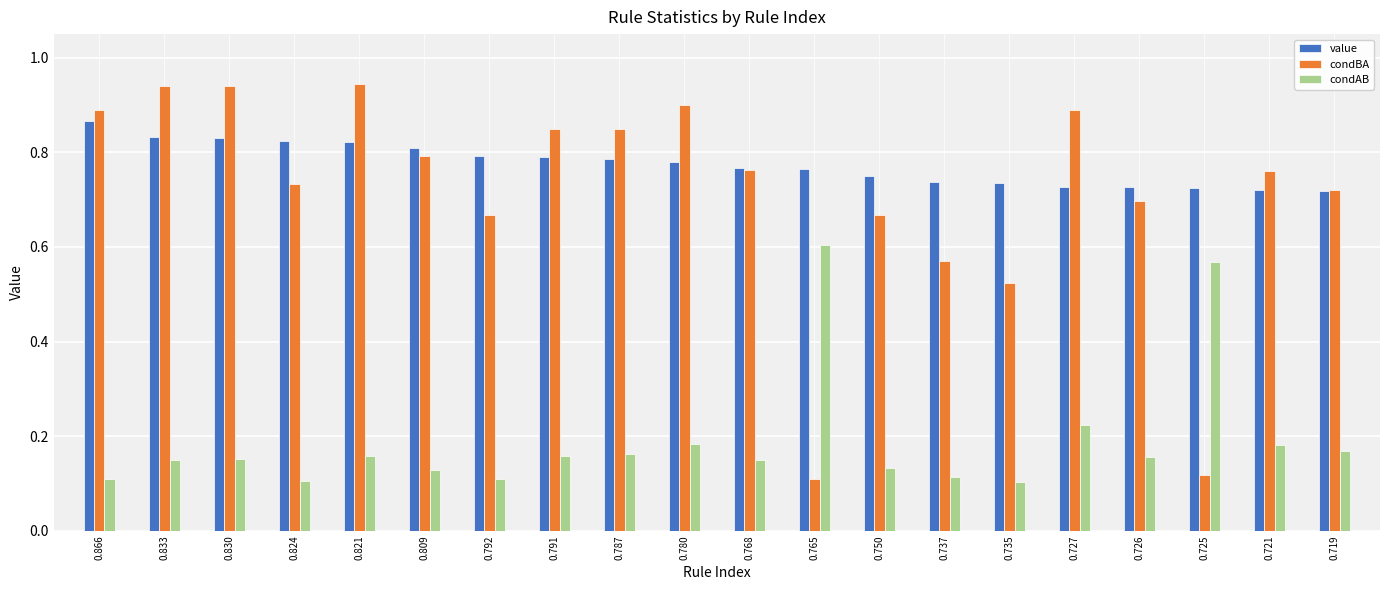

At how many categories does at least one series exceed 0?

20